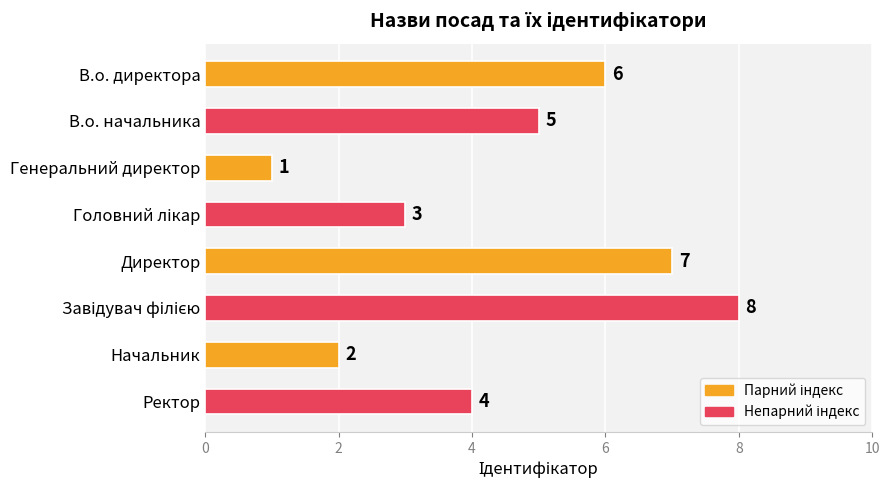

What is the change in value from В.о. начальника to Начальник?

-3